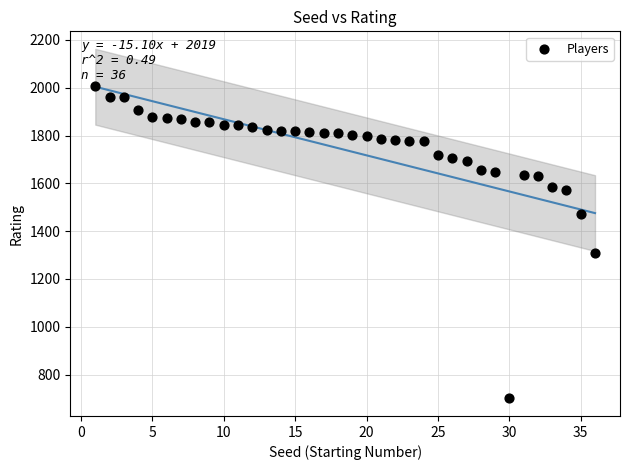

What is the range of Y values (max minus min)?

1308